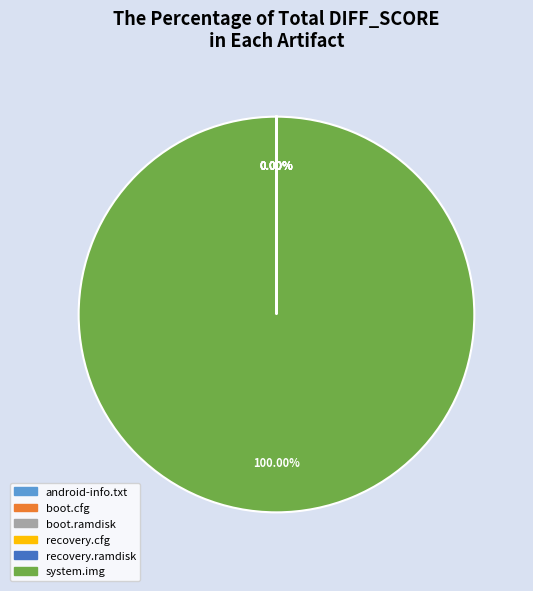

Which slice represents more than half of the pie?

system.img